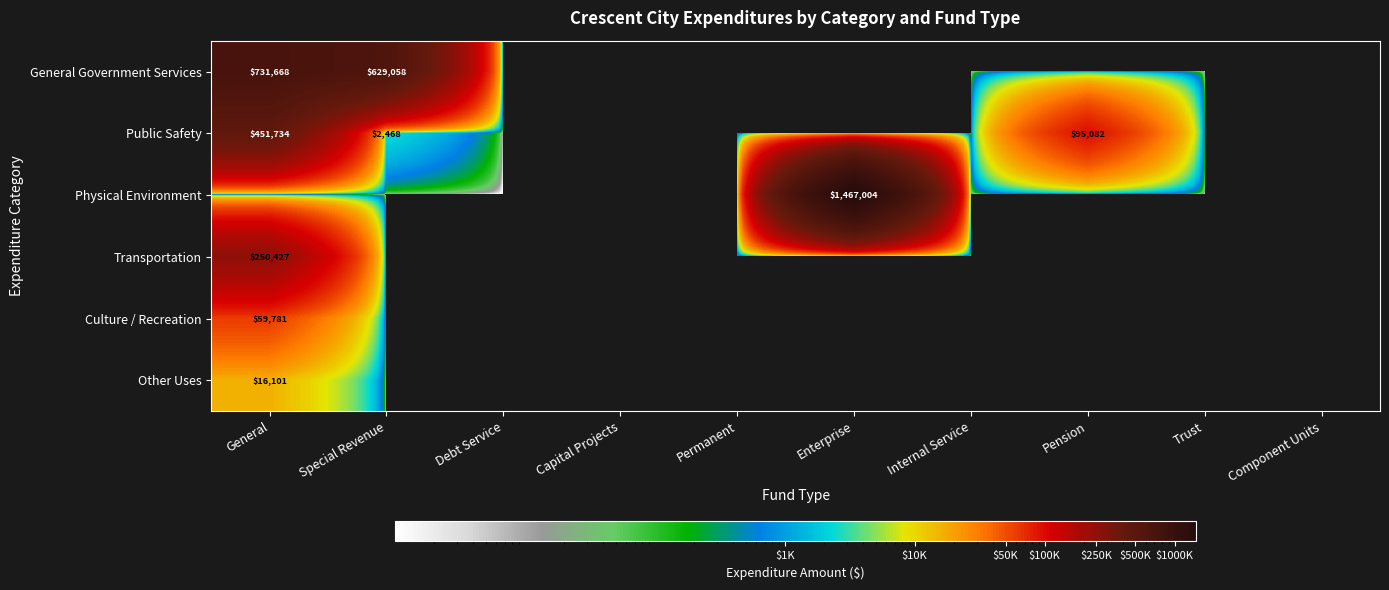

The Public Safety series shows 451734 at General. True or false?

True